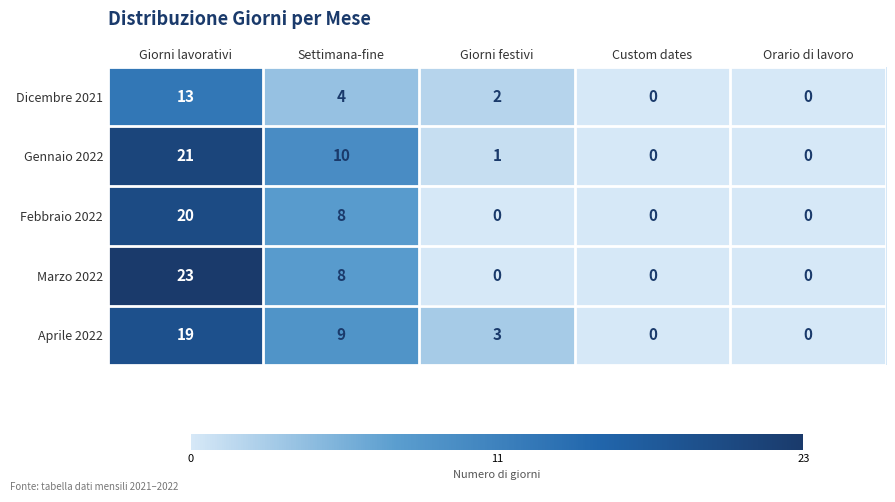

What is the sum of the Aprile 2022 values at Giorni lavorativi and Orario di lavoro?

19